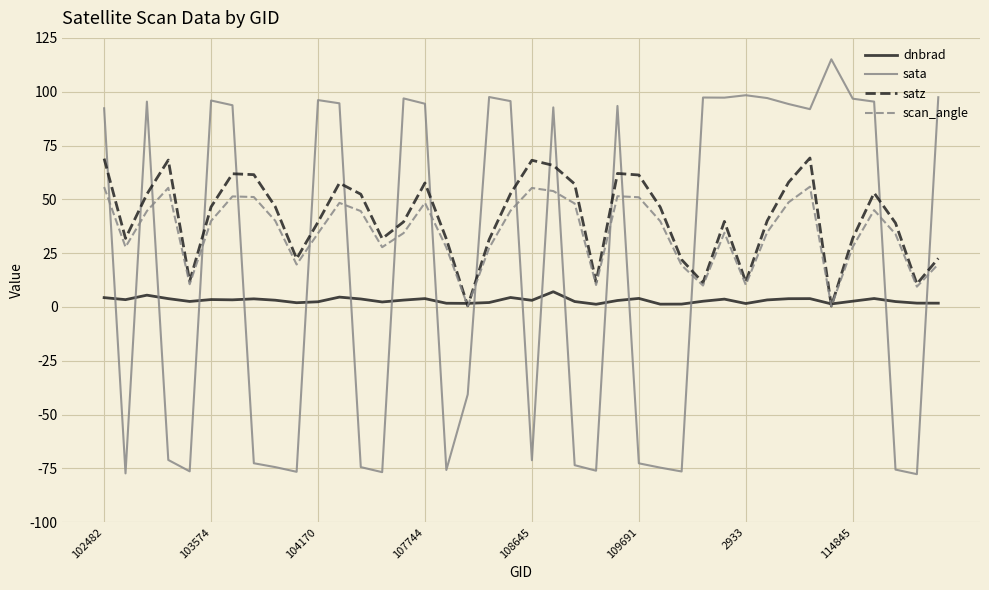

Which series has the widest spread of values?

sata